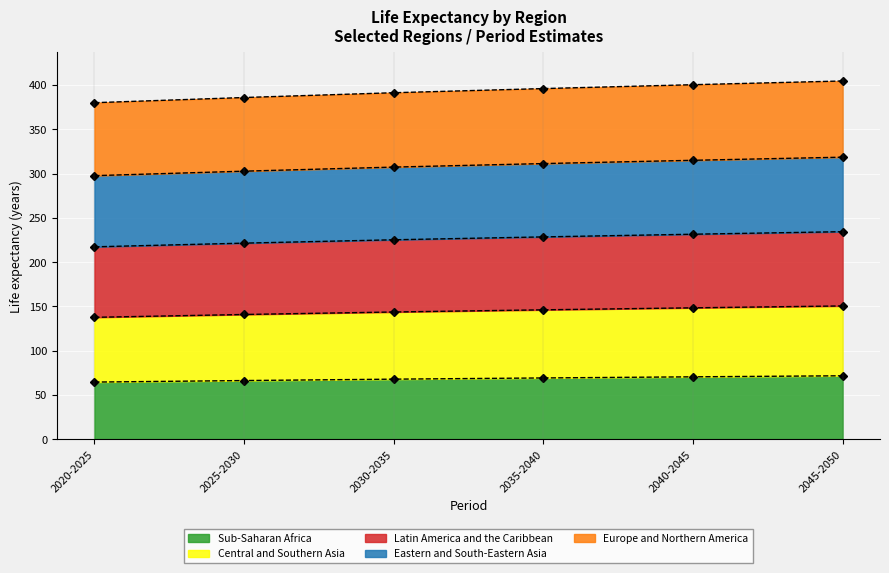

What is the value of the Central and Southern Asia point at the 4th from the left?

146.1